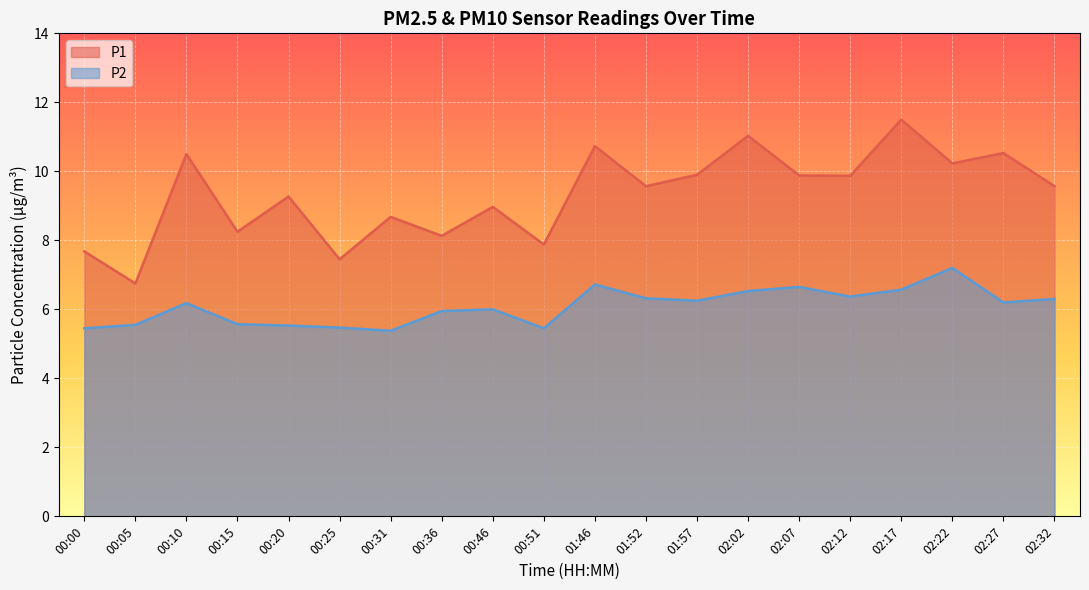

At which category is the sum across all series the highest?

02:17